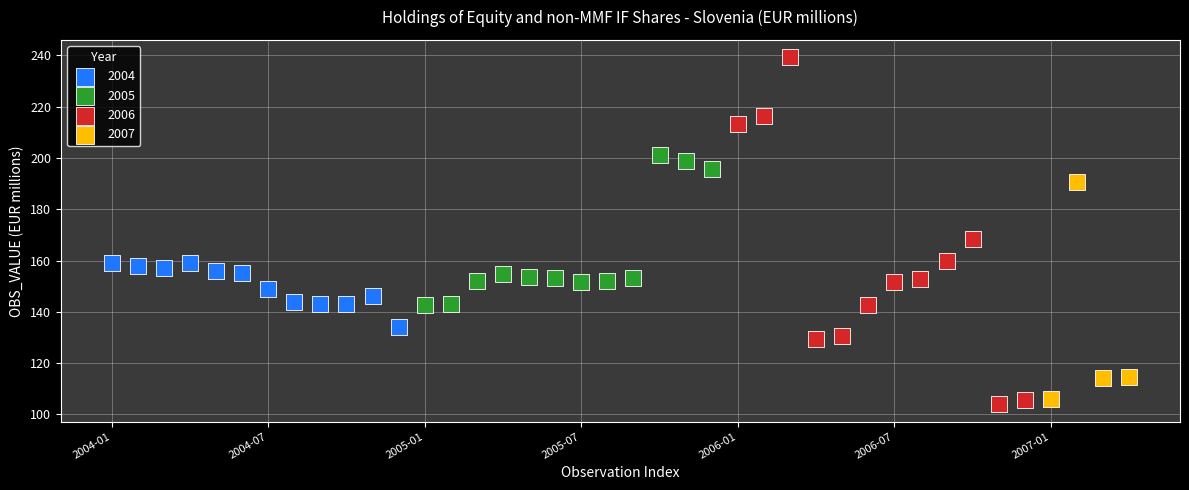

Which series reaches the maximum Y coordinate?

2006